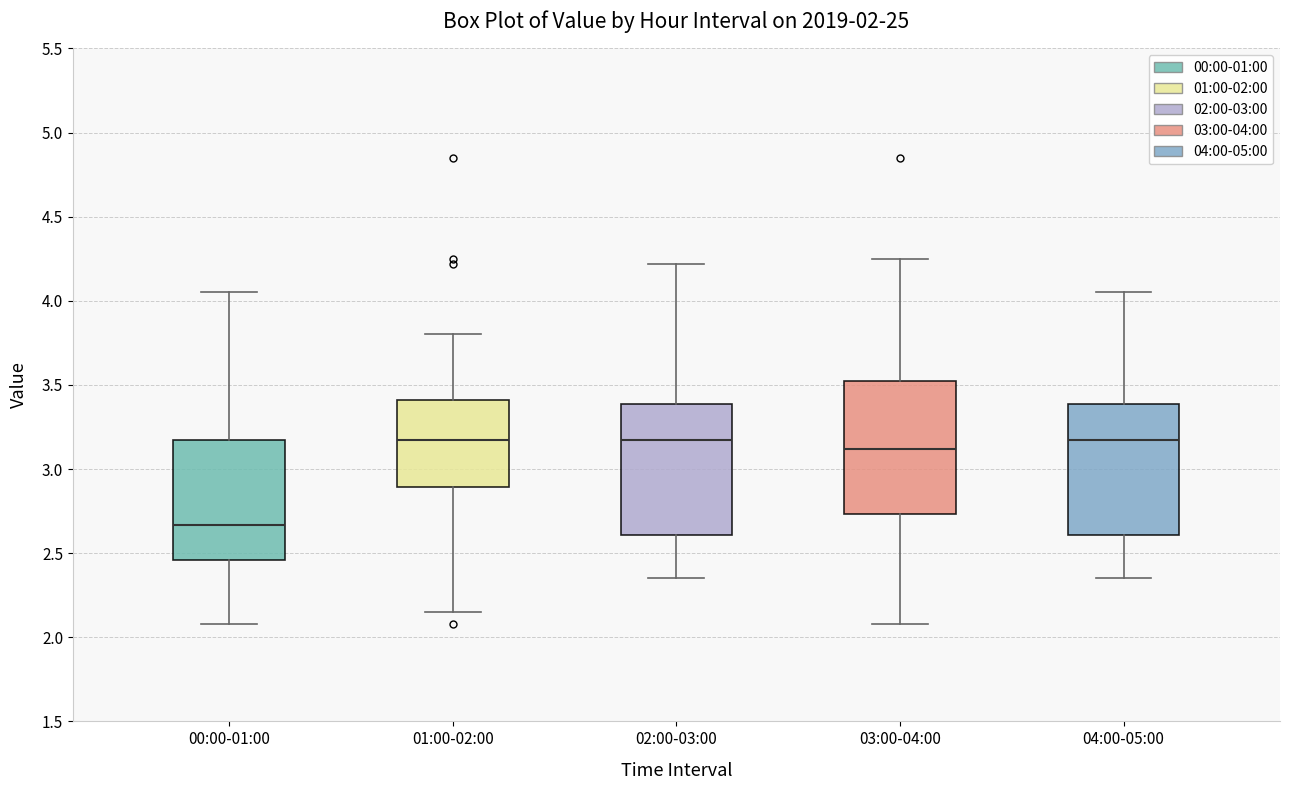

Which box's median line is the lowest?

00:00-01:00